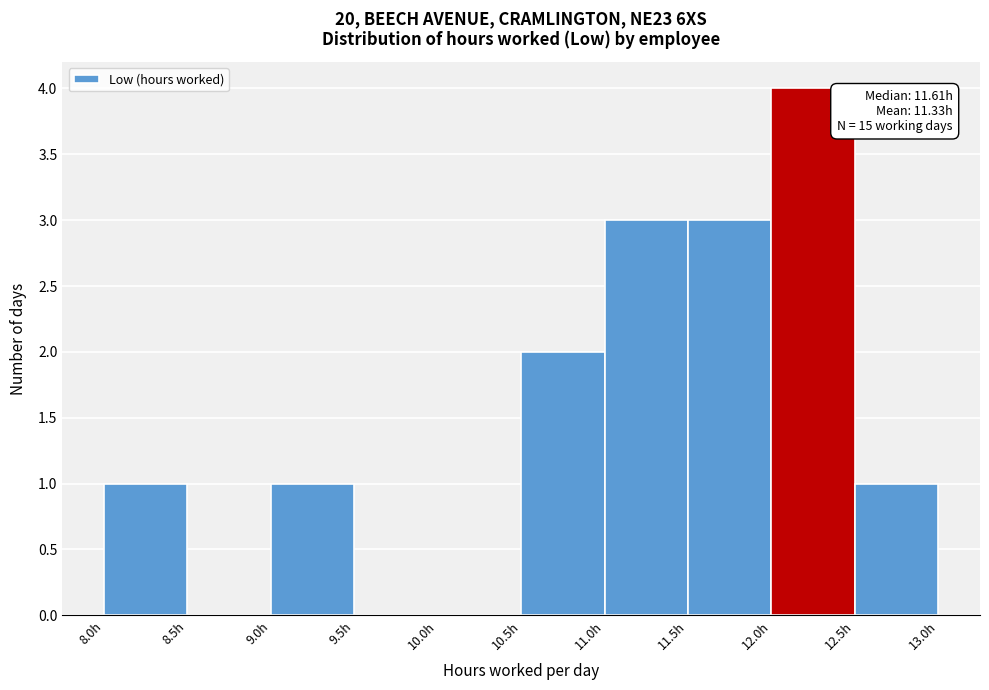

Over which range of the x-axis is the bar tallest?

12.0 to 12.5